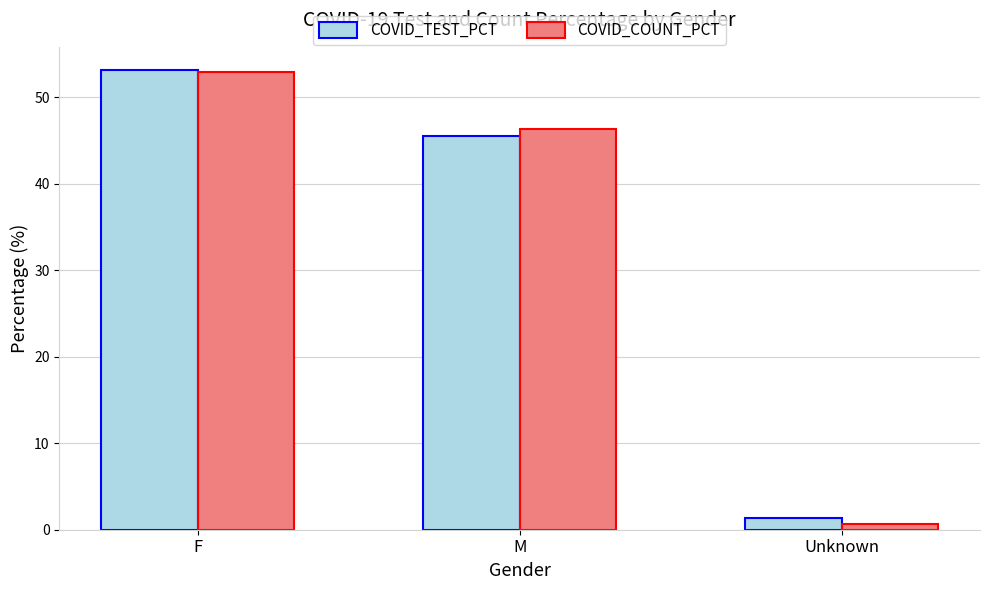

What position from the right is M?

2